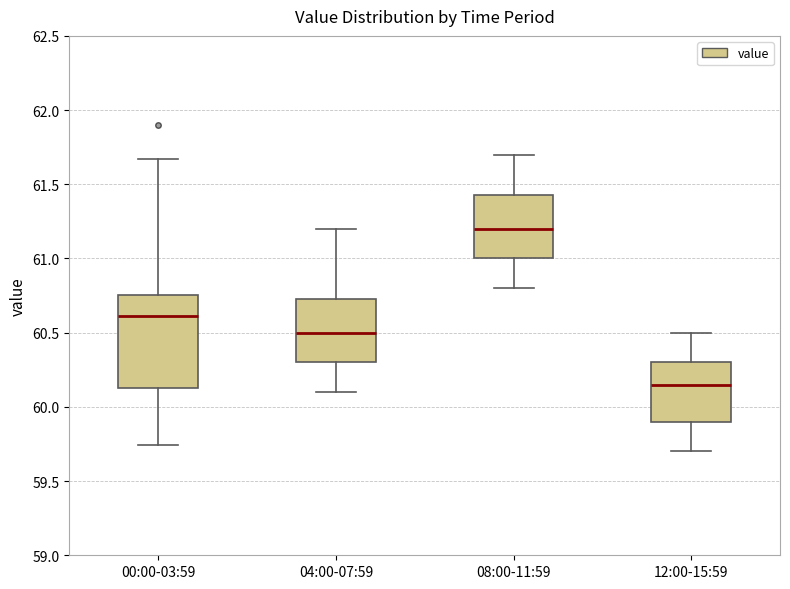

Which box's median line is the highest?

08:00-11:59